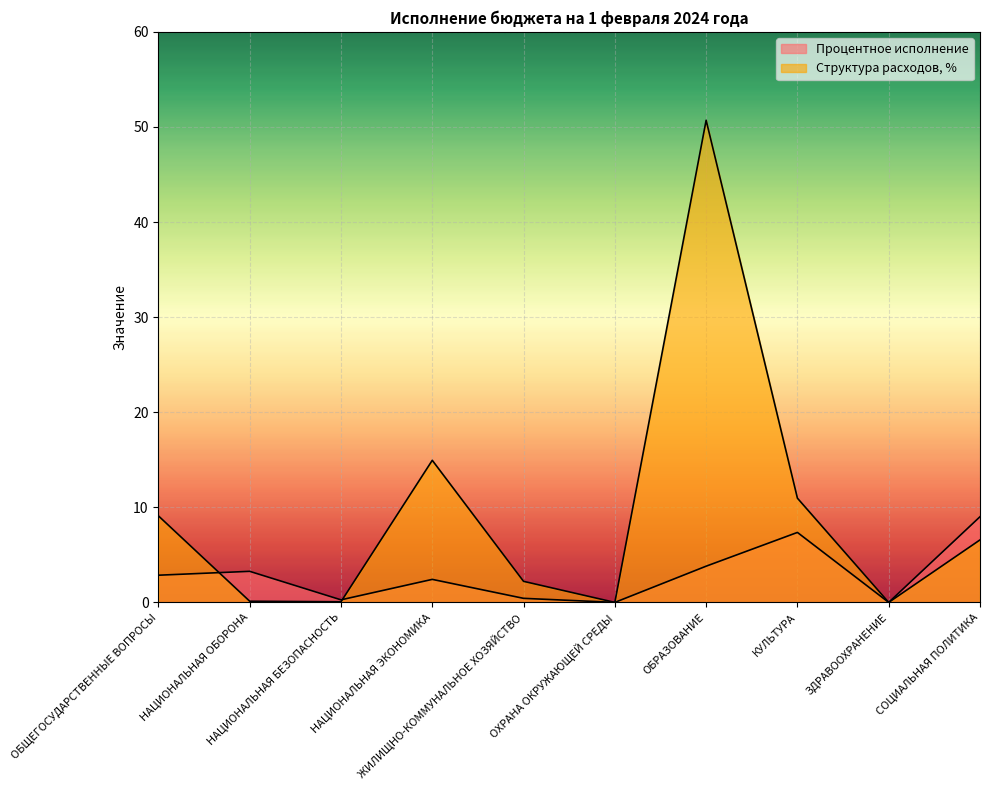

What position from the left is НАЦИОНАЛЬНАЯ БЕЗОПАСНОСТЬ?

3